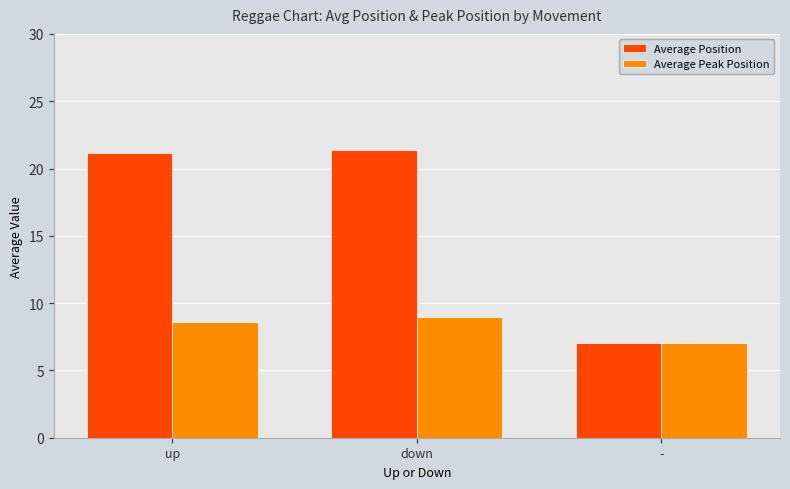

At which category is the sum across all series the highest?

down